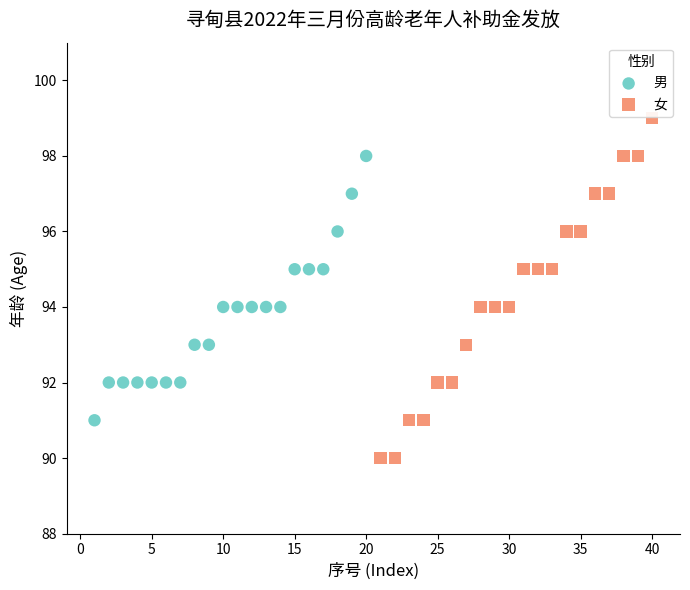

Which series reaches the maximum Y coordinate?

女